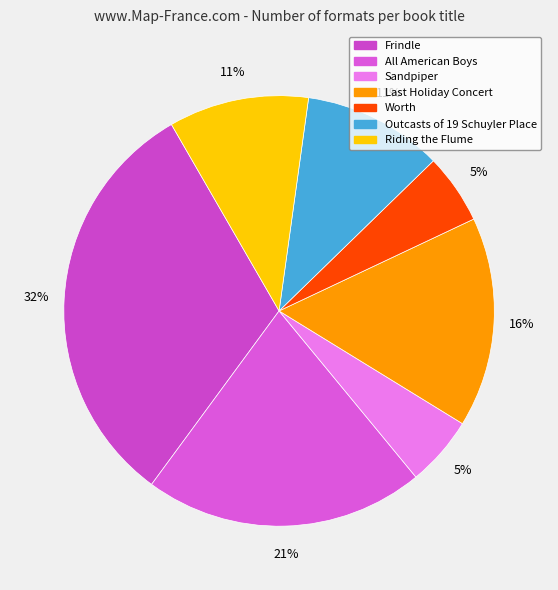

To the nearest percent, what percentage of the pie is Worth?

5%